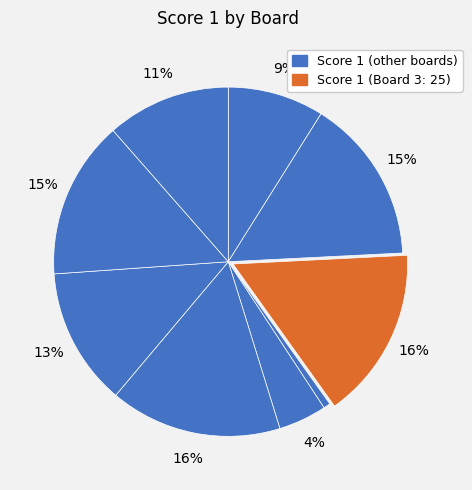

Count the number of slices in the pie.

9